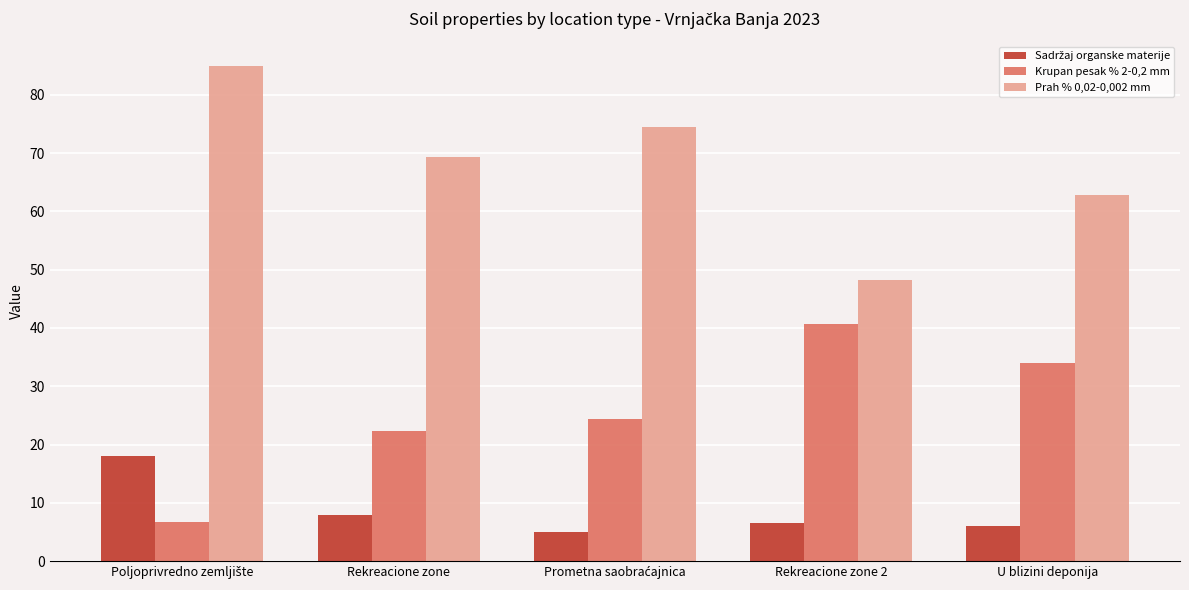

Does the chart contain stacked bars?

No